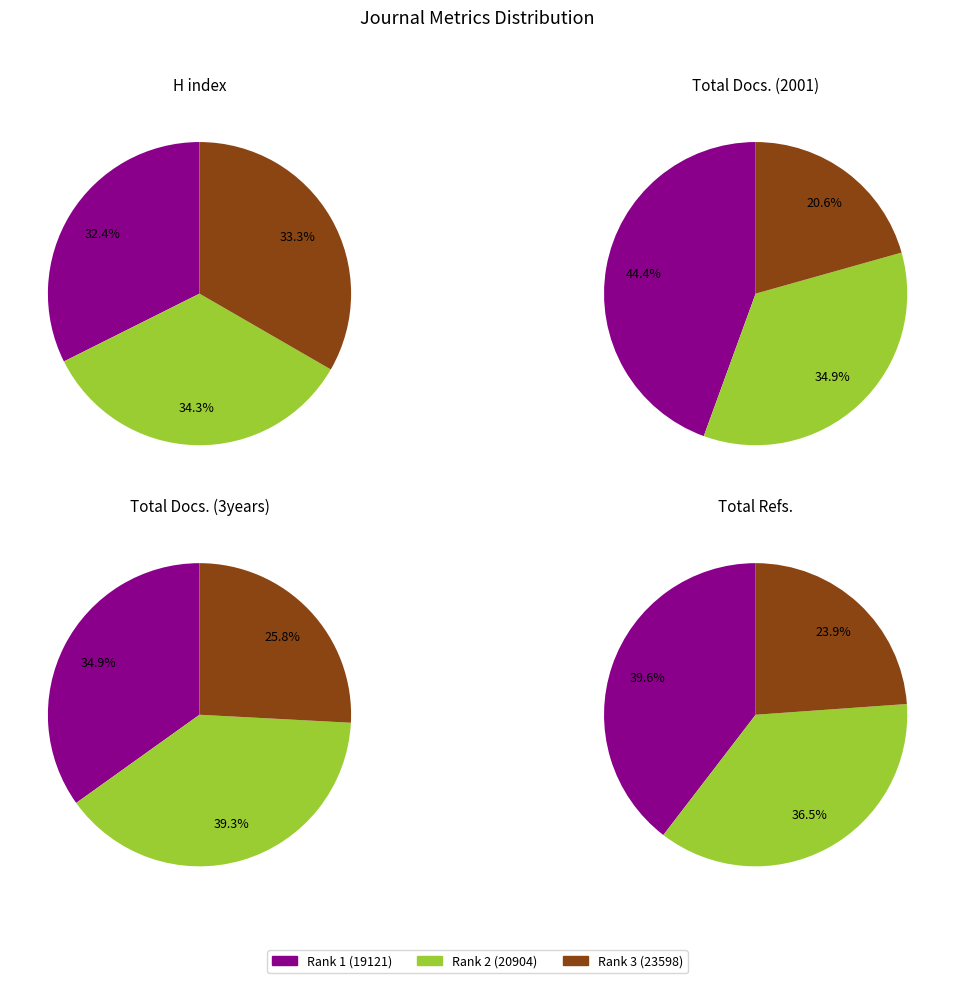

To the nearest percent, what percentage of the pie is Rank 3 (23598)?

21%